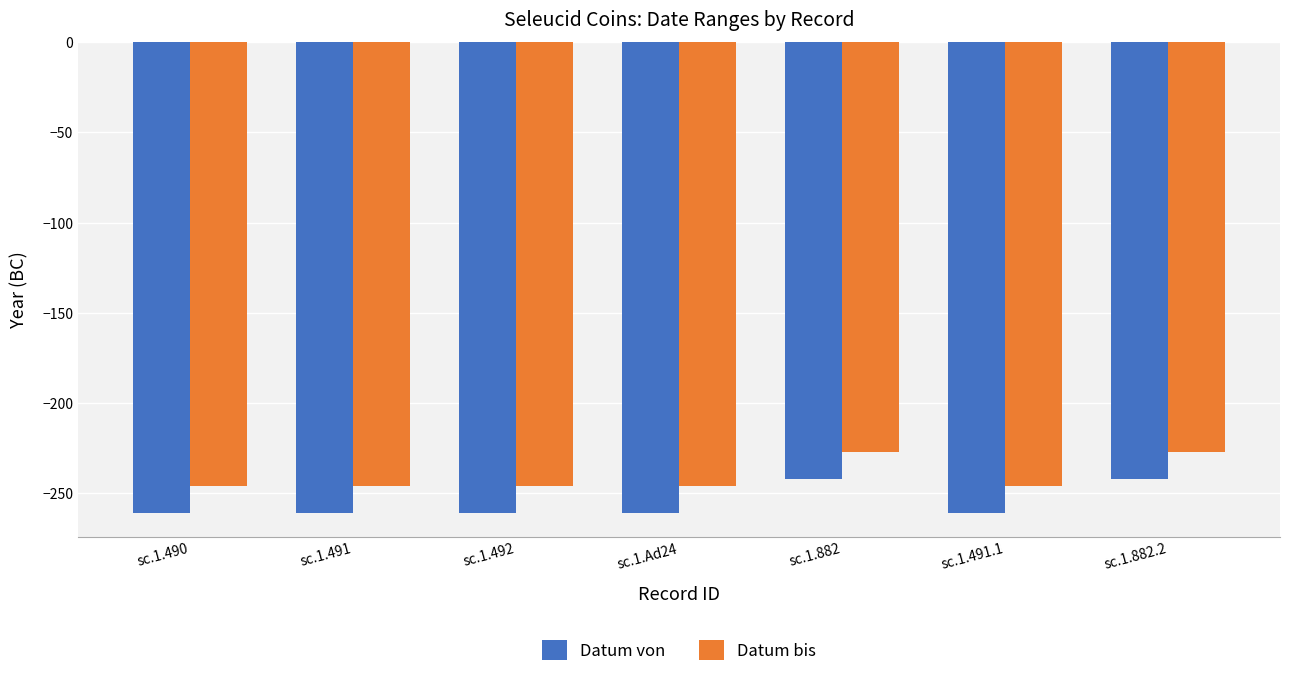

How many bars are there in each group?

2